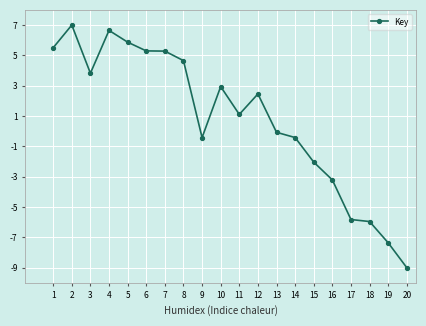

Which label corresponds to the smallest value in the chart?

20